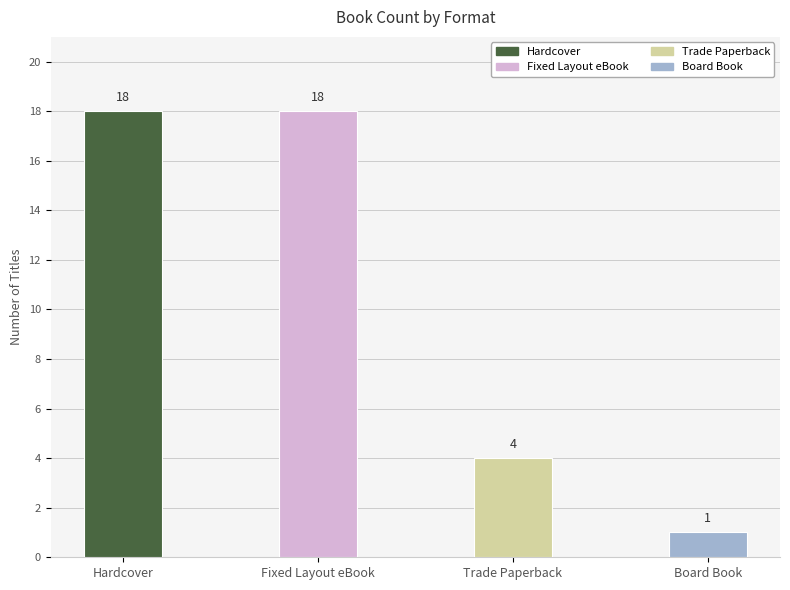

What is the label of the 2nd bar from the left?

Fixed Layout eBook